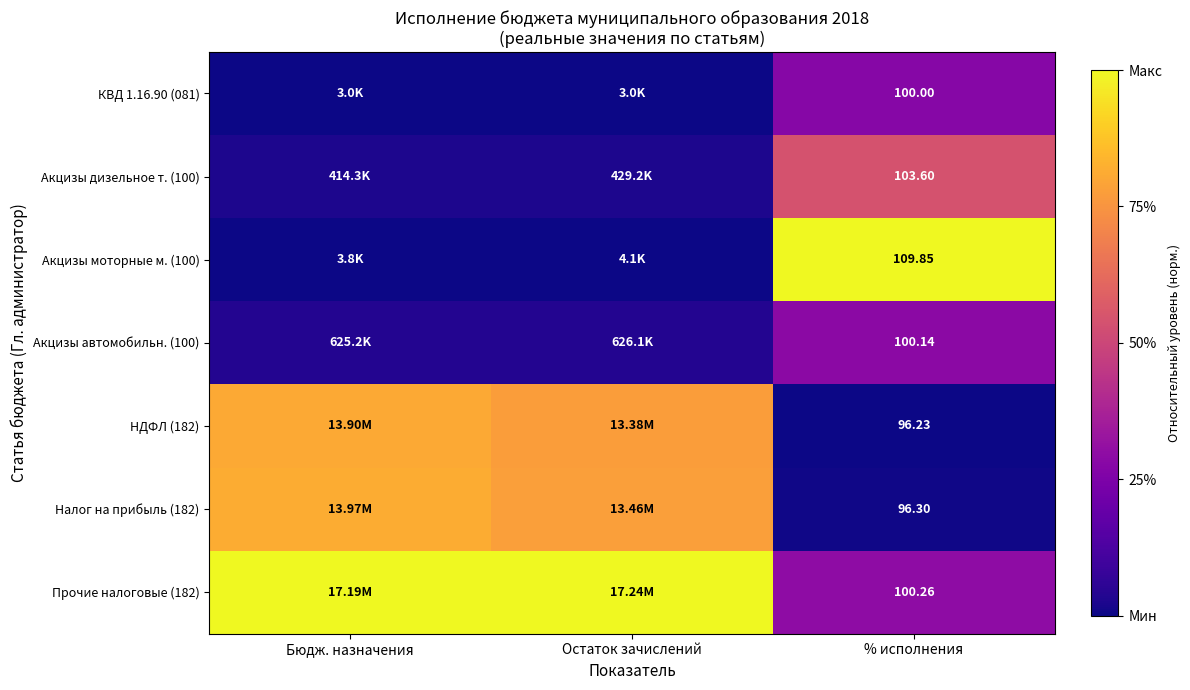

Is the value of Акцизы автомобильн. (100) at Бюдж. назначения greater than the value of Прочие налоговые (182) at Бюдж. назначения?

No